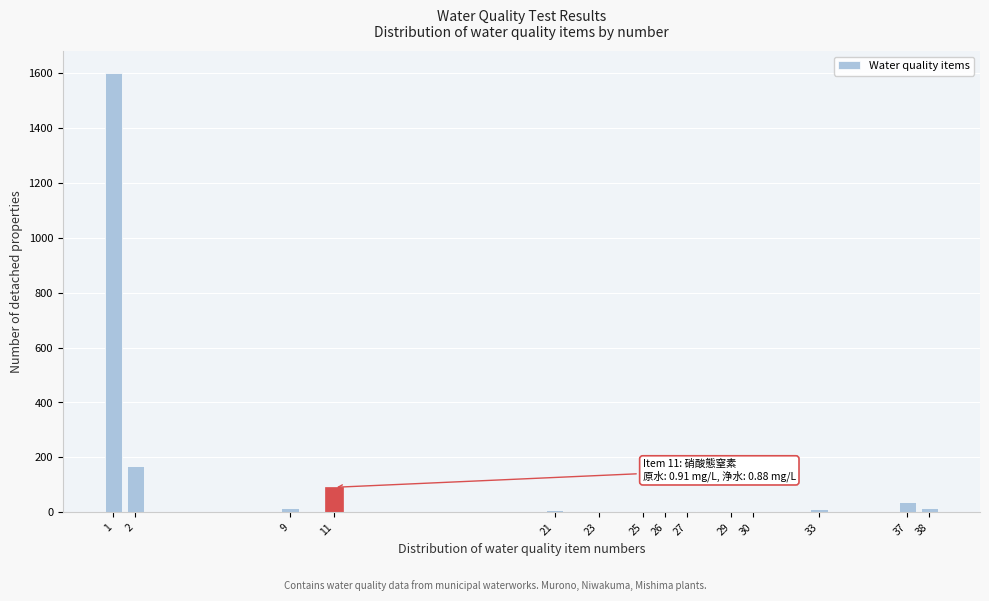

What is the ratio of the value at 2 to the value at 37?

4.6